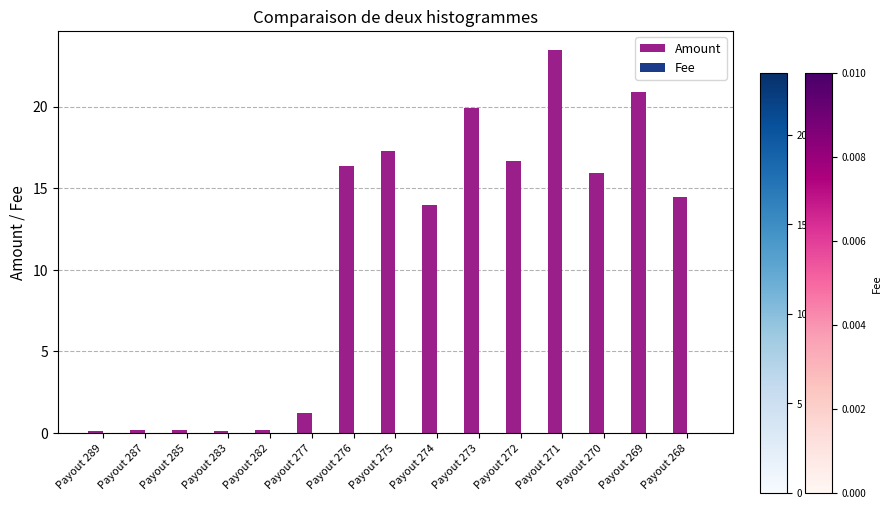

At which category is the sum across all series the highest?

Payout 271